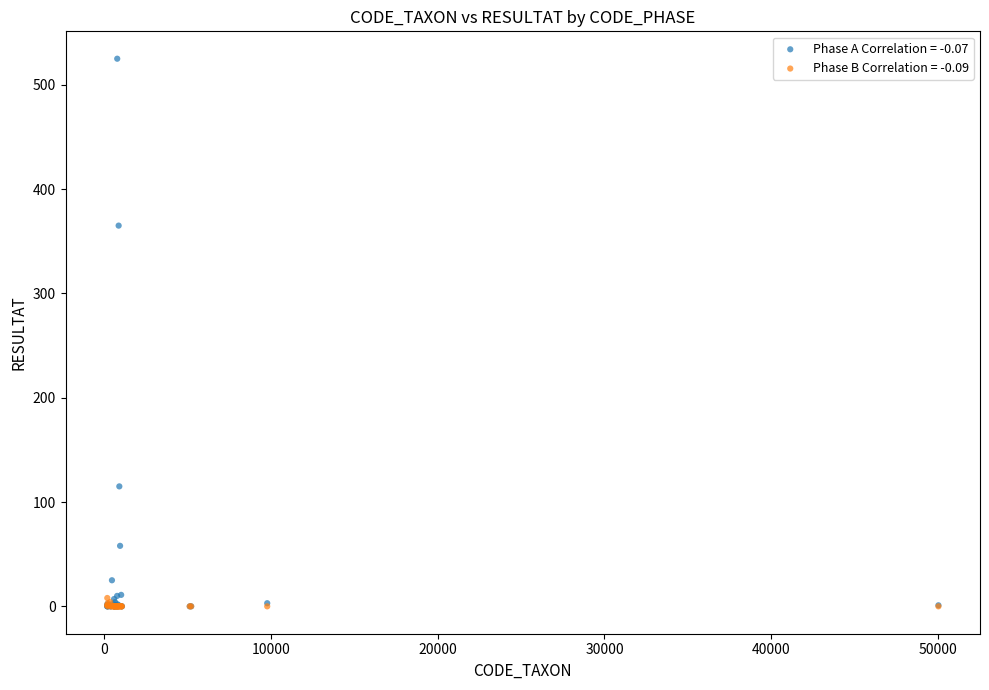

Across all series, what Y value is closest to 262?

365